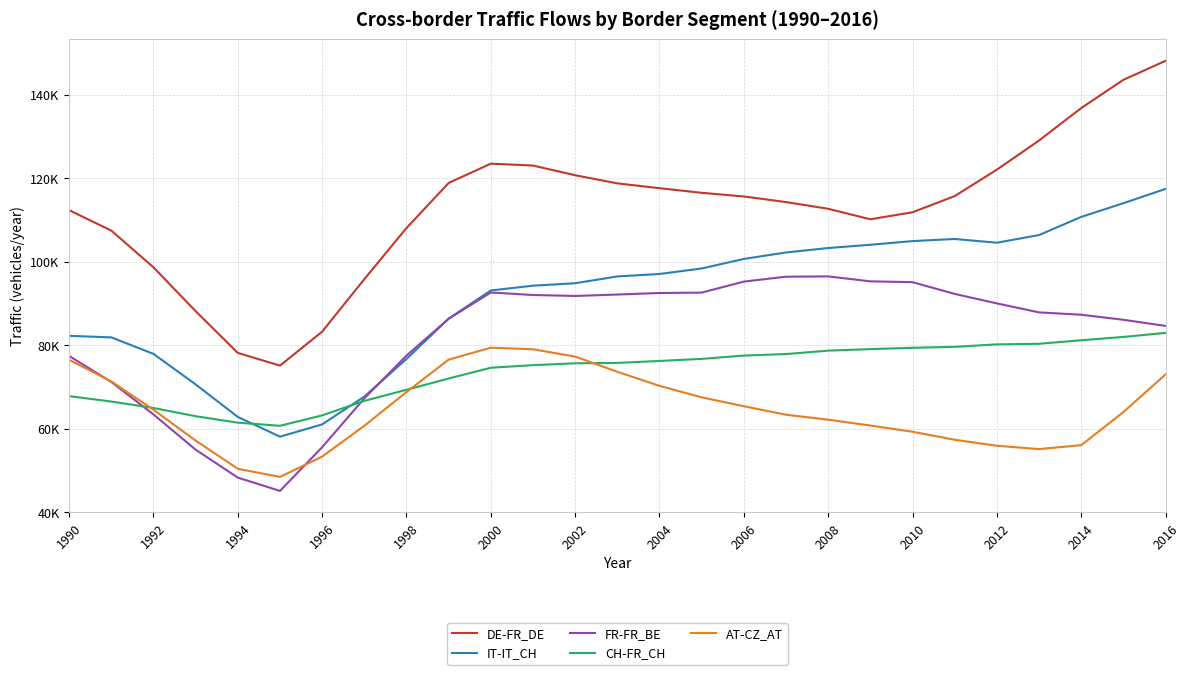

Reading left to right, what are all the values shown in this chart?

DE-FR_DE: 112308	107417	98626	88123	78133	75099	83226	95797	108033	118824	123448	122993	120676	118729	117574	116467	115590	114251	112647	110128	111810	115681	122002	128985	136751	143509	148062
IT-IT_CH: 82221	81855	77901	70592	62801	58077	61018	67678	76692	86347	93086	94231	94821	96442	97034	98349	100636	102181	103247	104023	104905	105413	104519	106349	110692	113979	117401
FR-FR_BE: 77394	71181	63399	54966	48279	45093	55563	67255	77492	86311	92605	91999	91772	92108	92480	92572	95207	96382	96453	95268	95076	92264	89993	87840	87278	86066	84603
CH-FR_CH: 67786	66491	64950	62978	61435	60686	63185	66651	69313	72011	74587	75205	75647	75734	76213	76703	77502	77862	78682	79044	79357	79587	80183	80318	81162	81959	82928
AT-CZ_AT: 76490	71296	64544	57139	50390	48442	53323	60686	68768	76526	79386	79007	77251	73618	70251	67499	65368	63336	62153	60748	59263	57345	55905	55105	56045	63967	72971